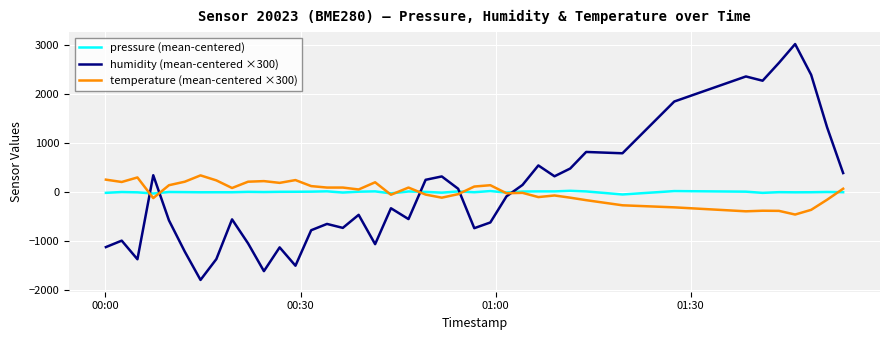

How many lines are shown in the chart?

3